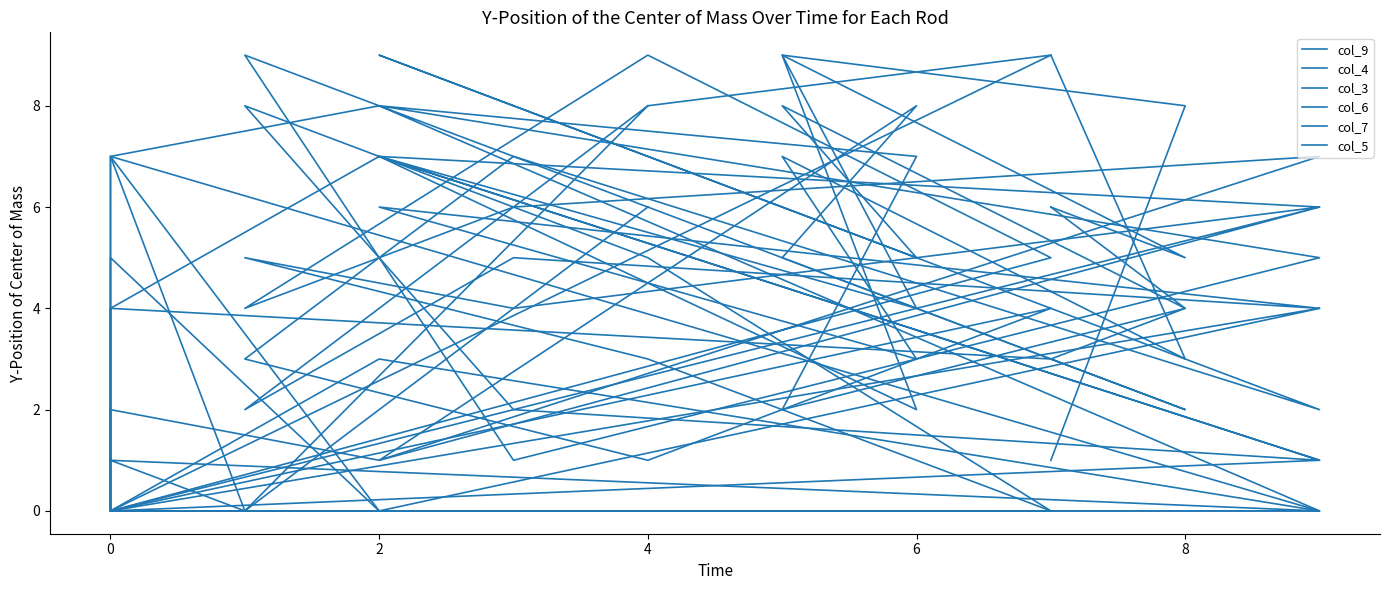

How many times do col_3 and col_7 cross each other?

3